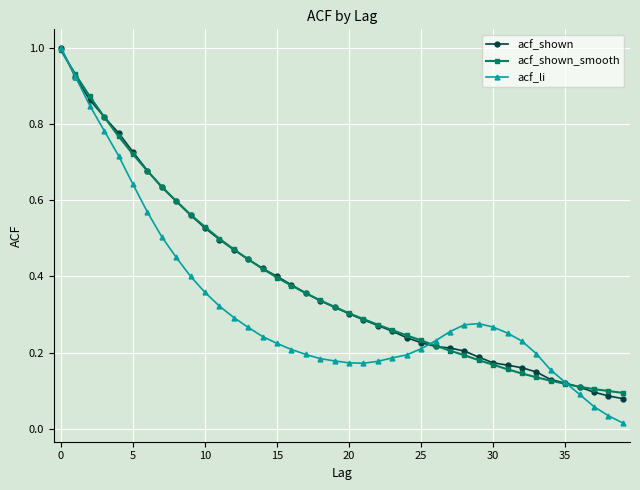

True or false: acf_shown and acf_shown_smooth intersect in this chart.

True